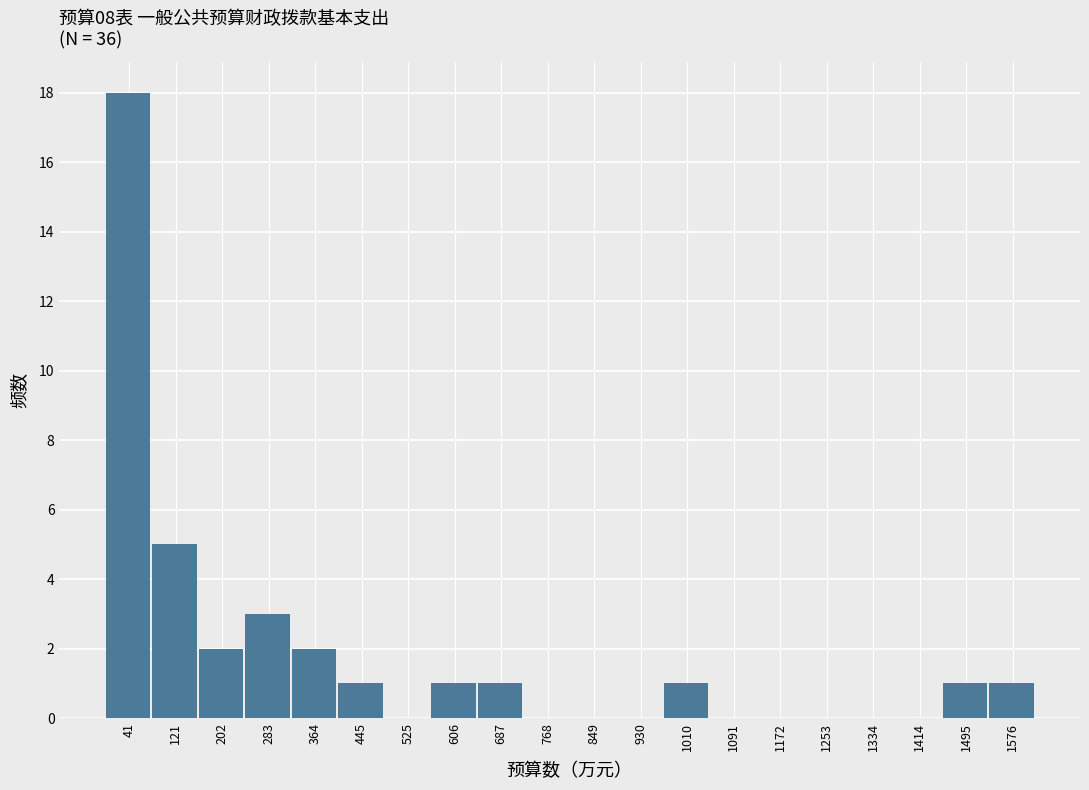

How tall is the bar that spans 240 to 320 on the x-axis? Neither the bar edges nor the heights are printed on the chart, so give them approximately, as read against the axes.

3